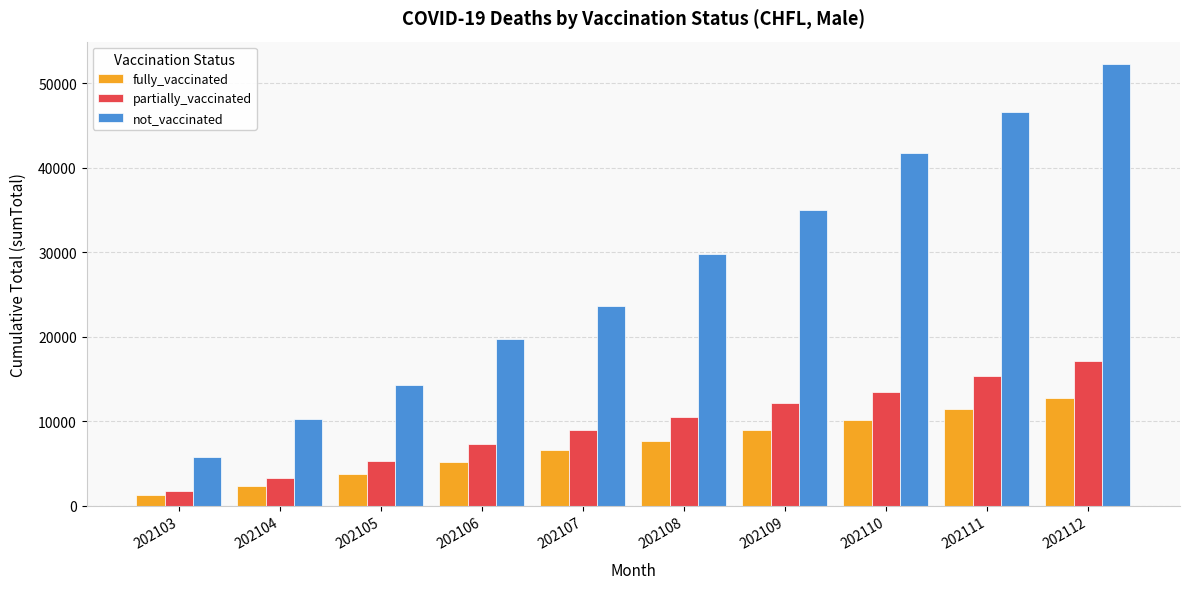

Does the chart contain any negative values?

No